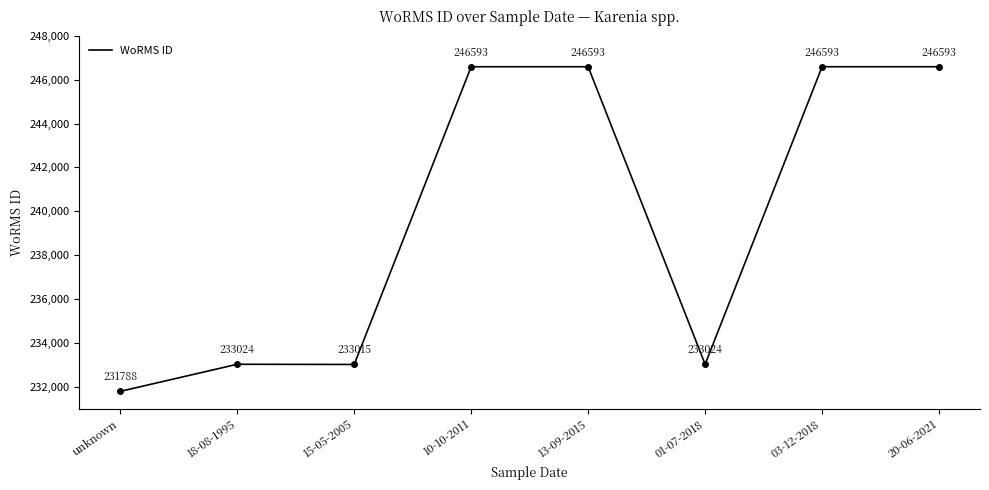

Reading left to right, transcribe all the data shown in this chart.

unknown=231788	18-08-1995=233024	15-05-2005=233015	10-10-2011=246593	13-09-2015=246593	01-07-2018=233024	03-12-2018=246593	20-06-2021=246593